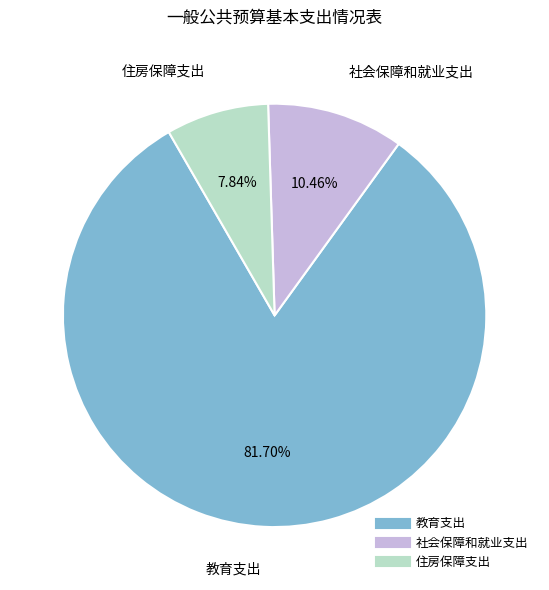

Does any single category account for the majority?

Yes